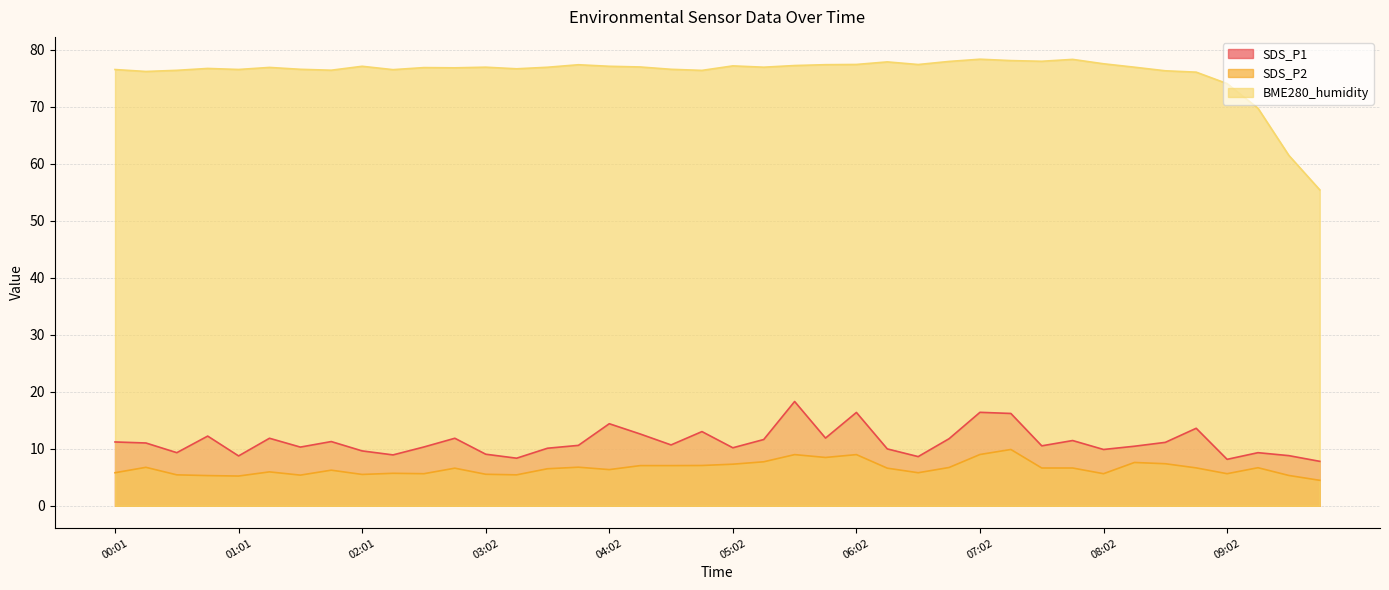

What is the label of the 9th point from the right?

07:47